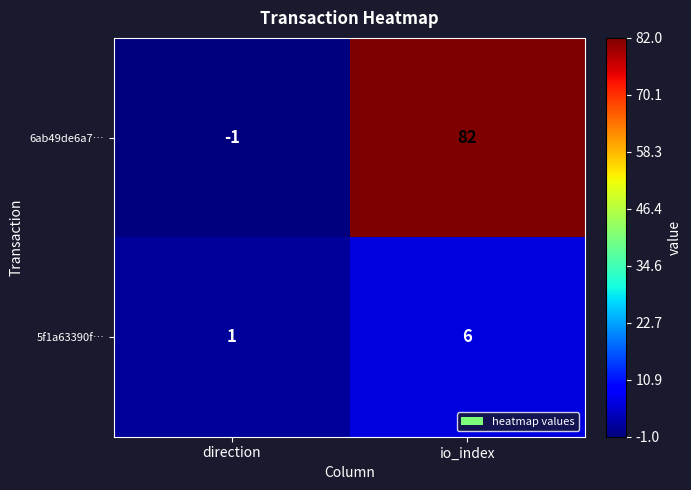

Which category has the highest value across all series?

io_index